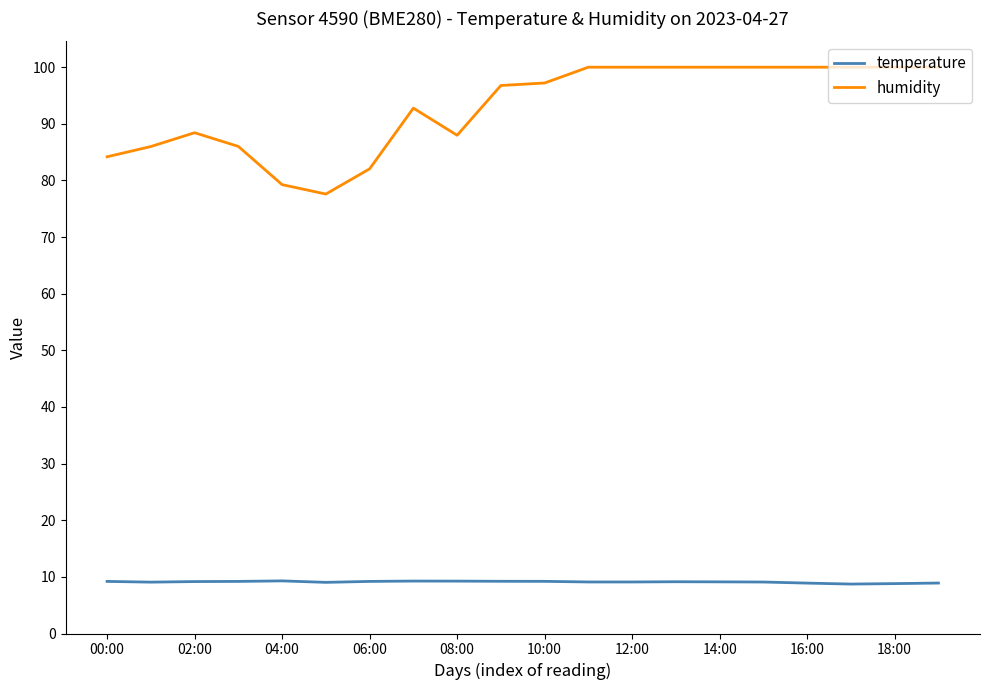

True or false: humidity and temperature cross at least once.

False